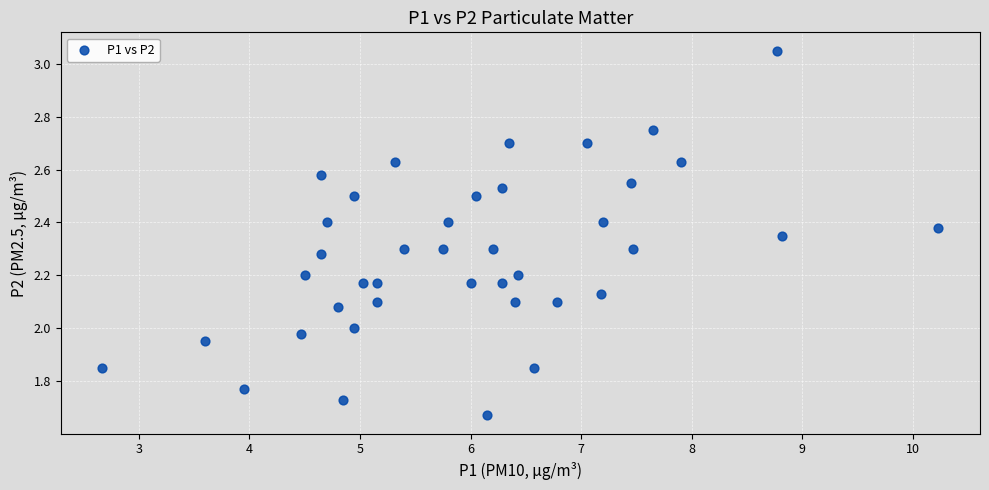

What is the range of Y values (max minus min)?

1.4